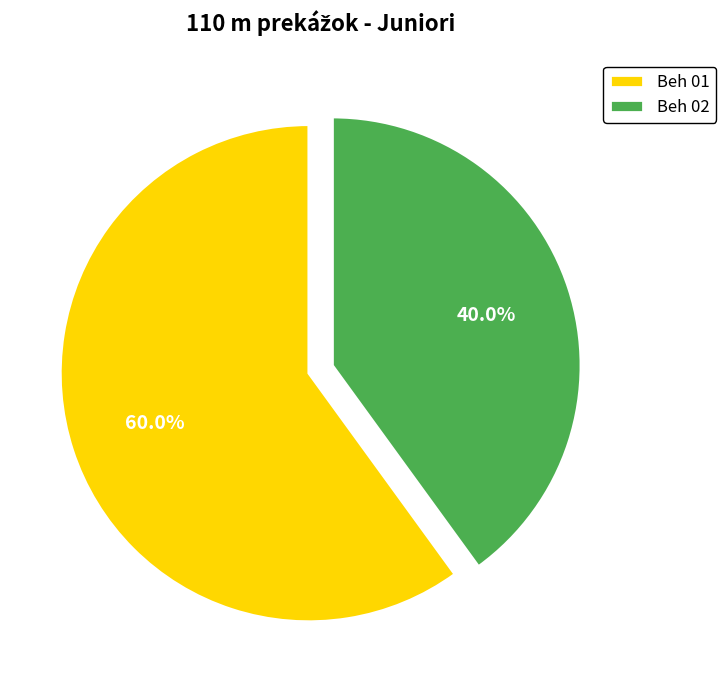

Combined, what portion of the pie is Beh 02 and Beh 01?

100.0%